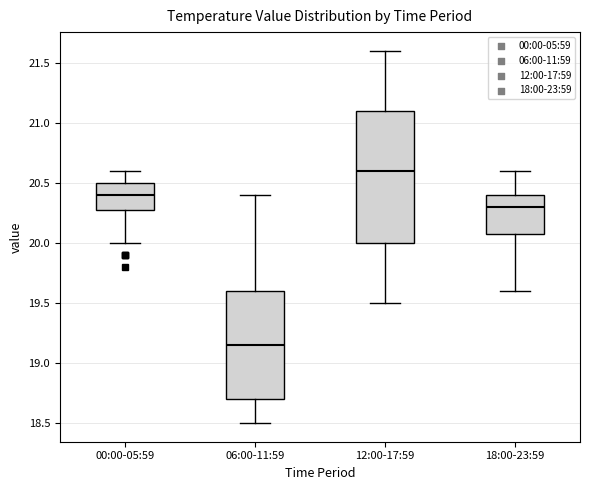

Comparing the boxes themselves (not the whiskers), which one is the tallest?

12:00-17:59